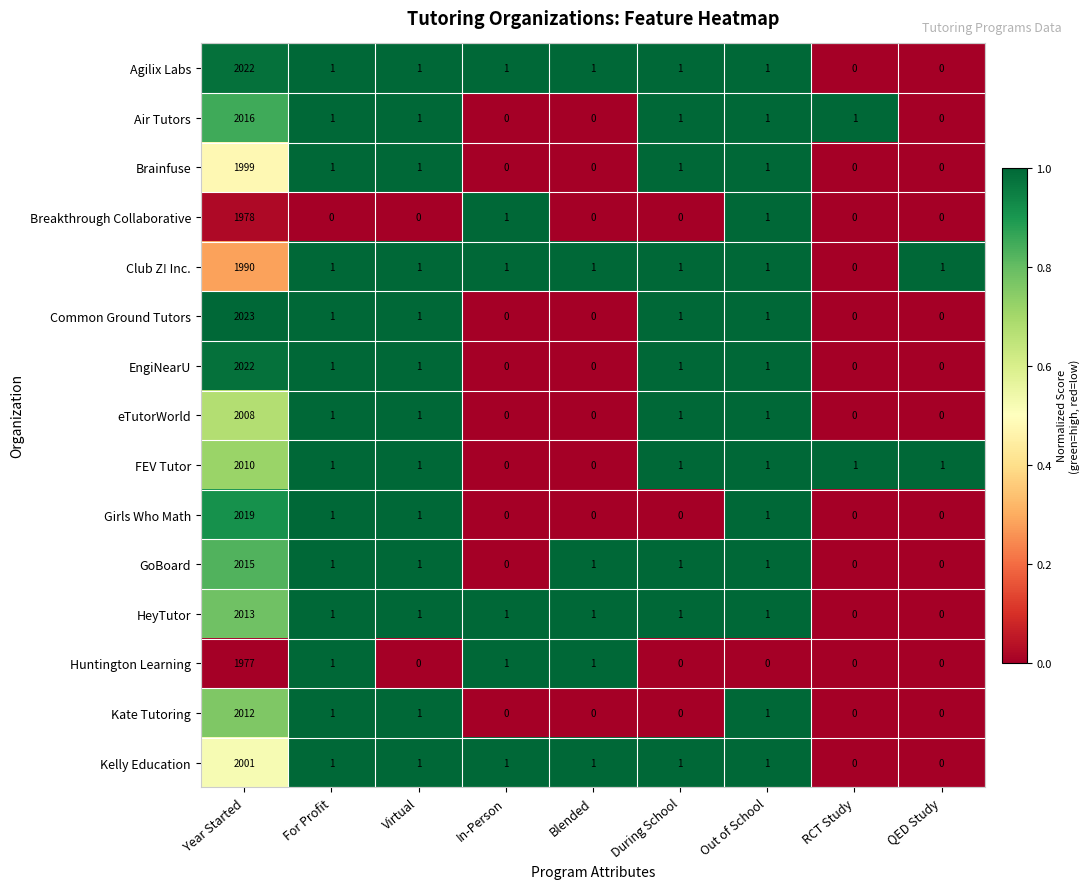

Which series has the largest total across all categories?

Agilix Labs